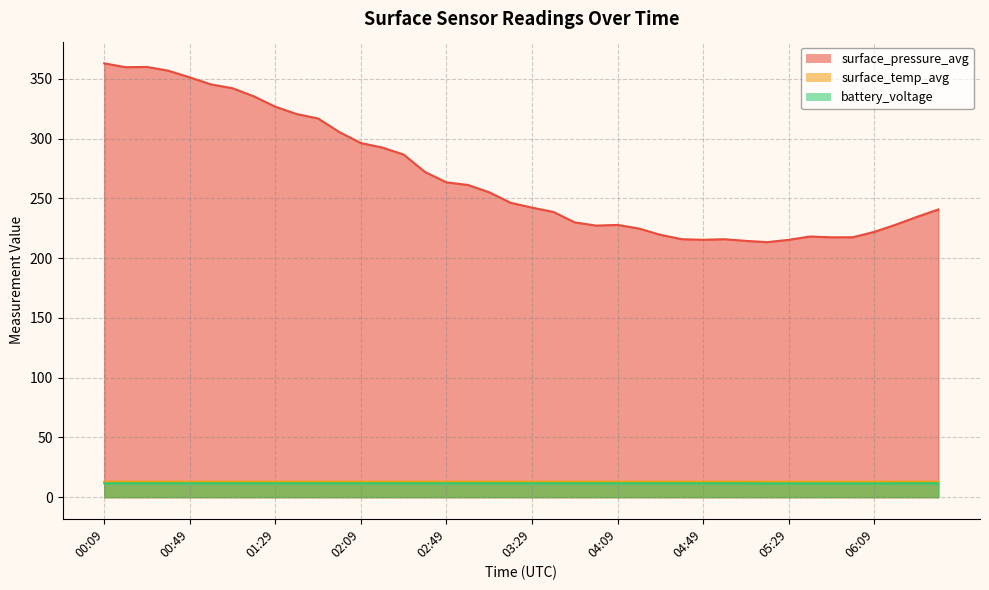

What is the difference between the maximum and minimum values in the battery_voltage series?

0.1